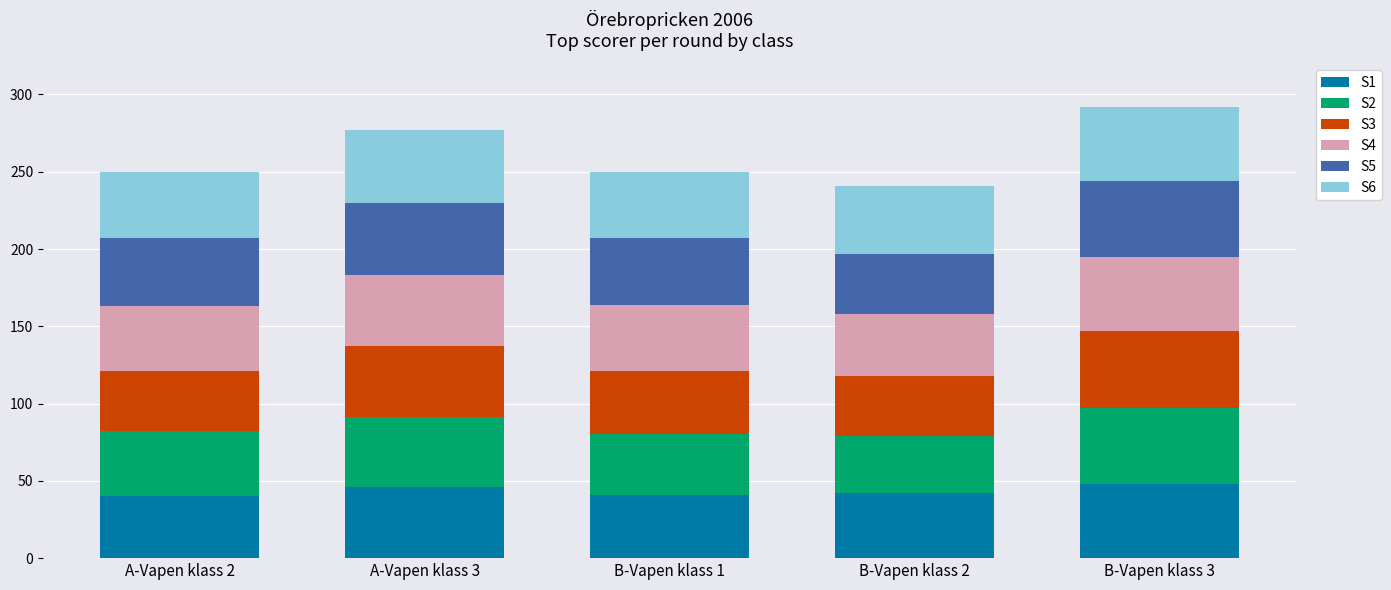

What is the difference between the maximum and minimum values in the S1 series?

8